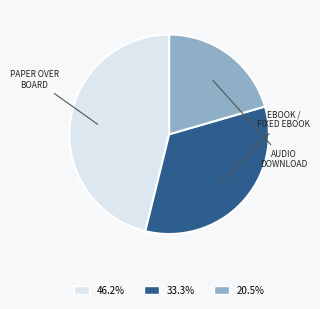

Does any single category account for the majority?

No